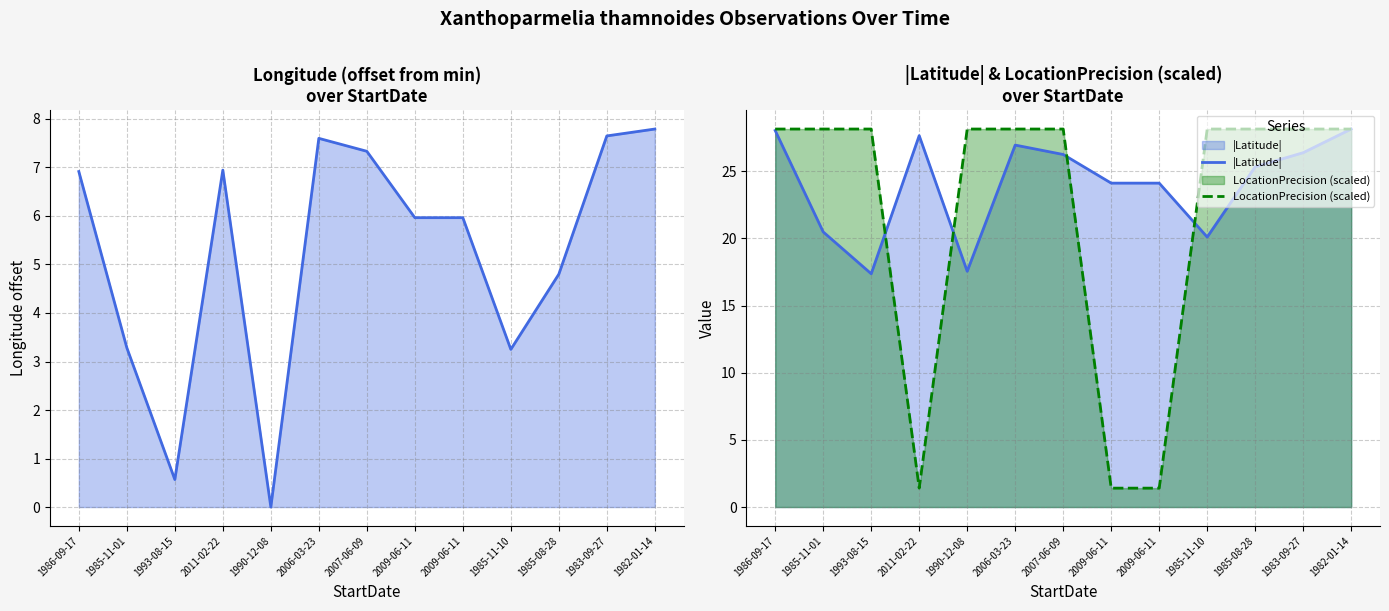

Between 1993-08-15 and 1985-11-10, which is larger?

1985-11-10